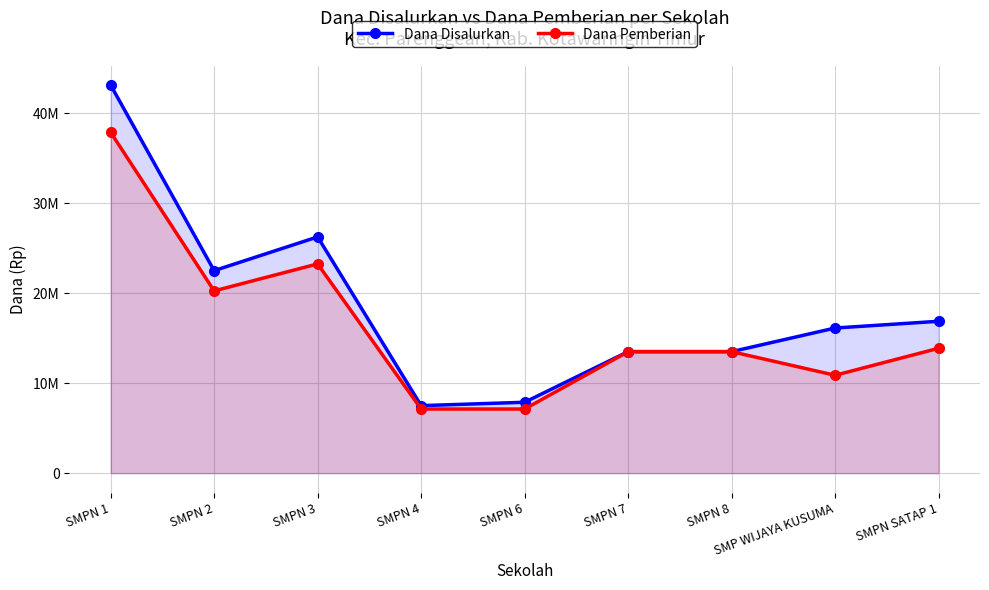

Reading left to right, transcribe all the data shown in this chart.

Dana Disalurkan: 43125000	22500000	26250000	7500000	7875000	13500000	13500000	16125000	16875000
Dana Pemberian: 37875000	20250000	23250000	7125000	7125000	13500000	13500000	10875000	13875000